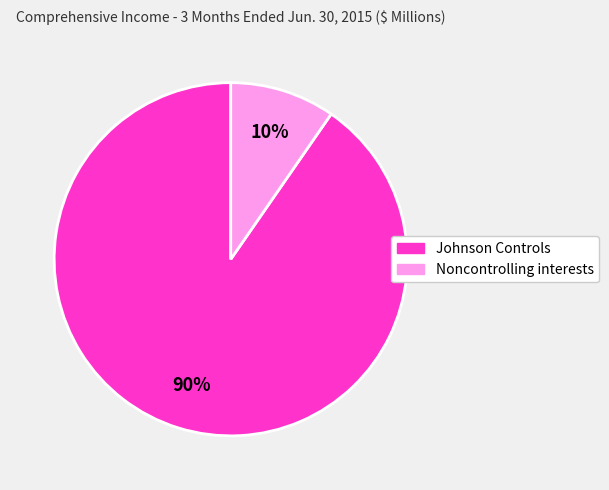

Is there a majority slice in this chart?

Yes